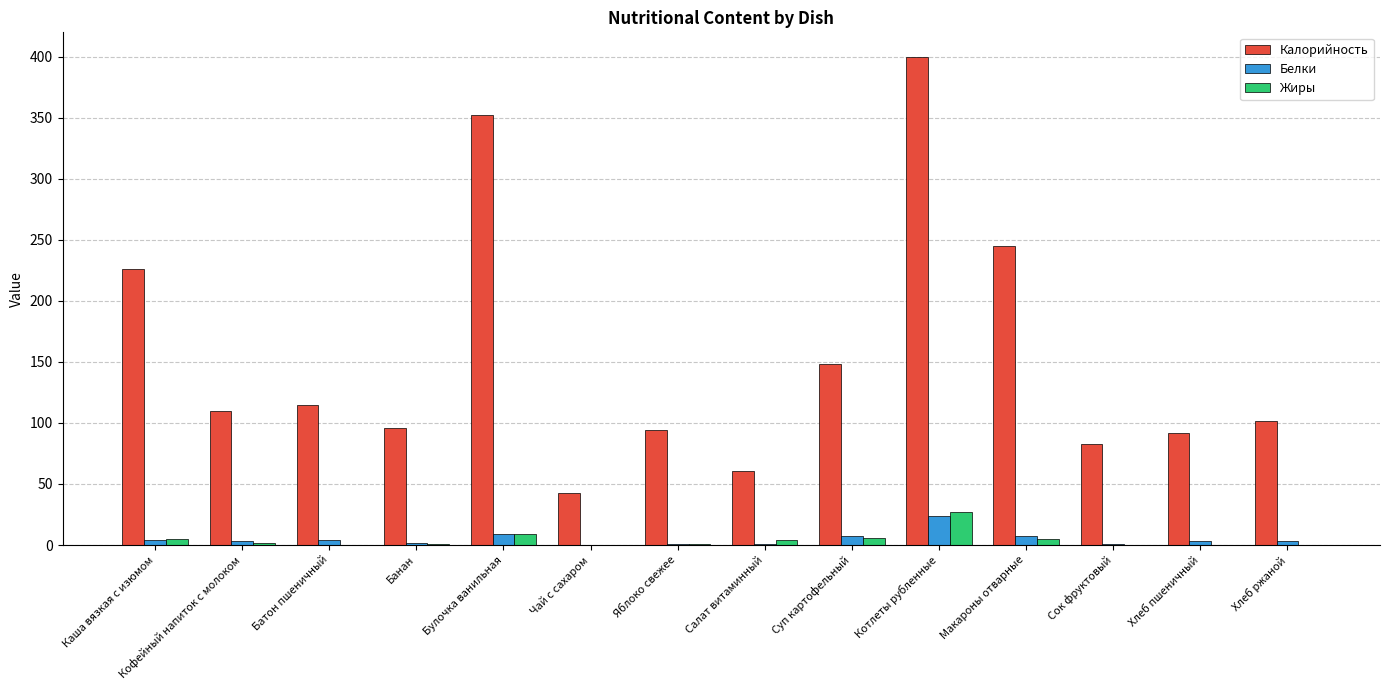

Which series has the largest total across all categories?

Калорийность